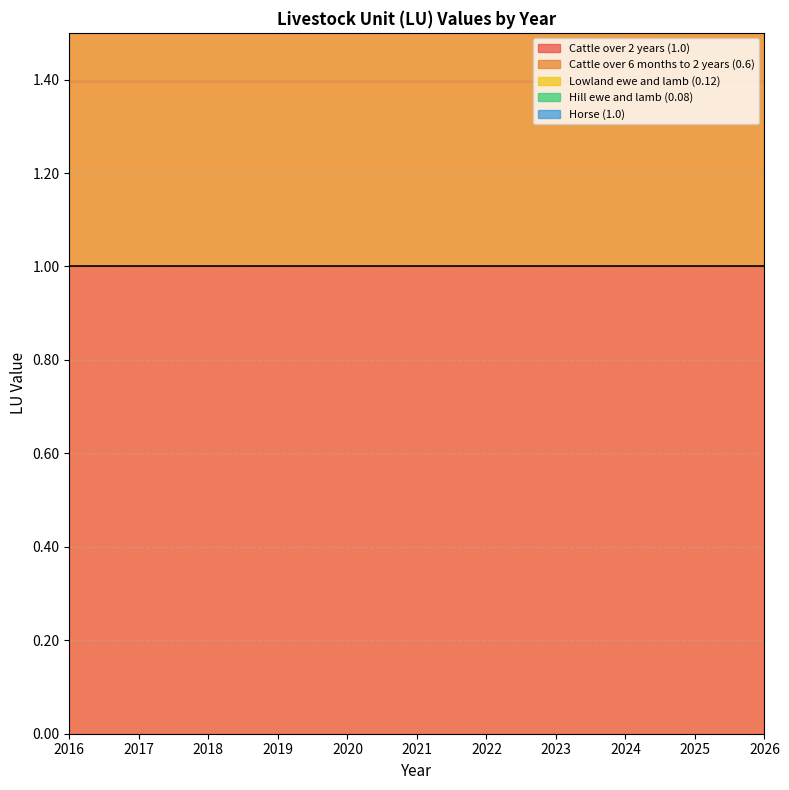

Reading right to left, transcribe all the data shown in this chart.

Cattle over 2 years (1.0): 2026=1.0	2025=1.0	2024=1.0	2023=1.0	2022=1.0	2021=1.0	2020=1.0	2019=1.0	2018=1.0	2017=1.0	2016=1.0
Cattle over 6 months to 2 years (0.6): 2026=0.6	2025=0.6	2024=0.6	2023=0.6	2022=0.6	2021=0.6	2020=0.6	2019=0.6	2018=0.6	2017=0.6	2016=0.6
Lowland ewe and lamb (0.12): 2026=0.1	2025=0.1	2024=0.1	2023=0.1	2022=0.1	2021=0.1	2020=0.1	2019=0.1	2018=0.1	2017=0.1	2016=0.1
Hill ewe and lamb (0.08): 2026=0.1	2025=0.1	2024=0.1	2023=0.1	2022=0.1	2021=0.1	2020=0.1	2019=0.1	2018=0.1	2017=0.1	2016=0.1
Horse (1.0): 2026=1.0	2025=1.0	2024=1.0	2023=1.0	2022=1.0	2021=1.0	2020=1.0	2019=1.0	2018=1.0	2017=1.0	2016=1.0